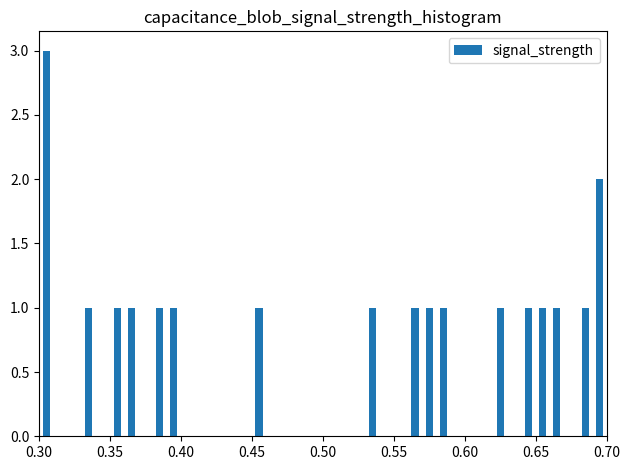

Around what value on the x-axis is the tallest bar? Give the approximate position of its centre, as read against the axis.

0.305